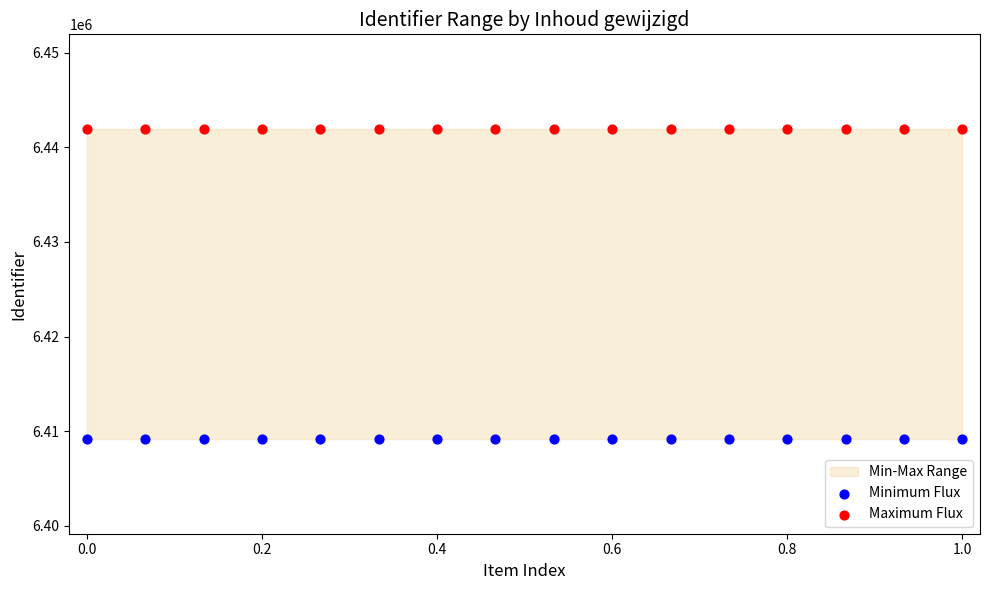

Which series contains the lowest Y value?

Minimum Flux